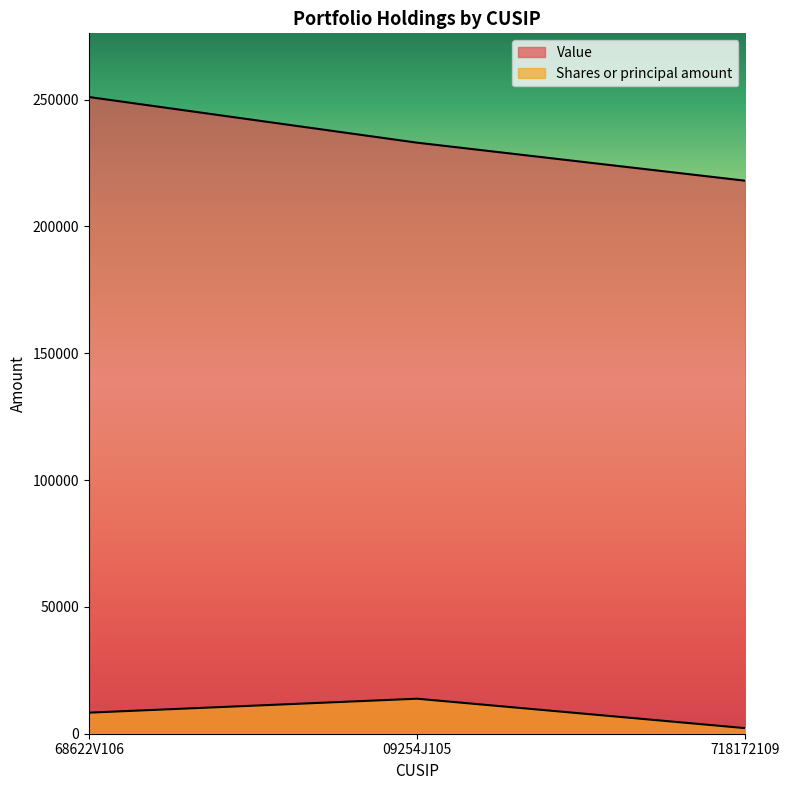

At which category is the sum across all series the highest?

68622V106